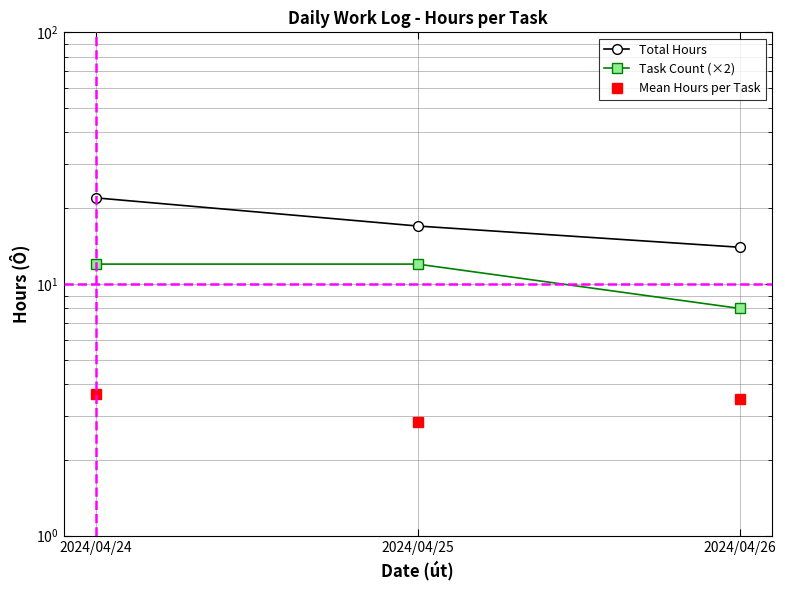

Is it true that Task Count (×2) equals 12 at 2024/04/25?

True